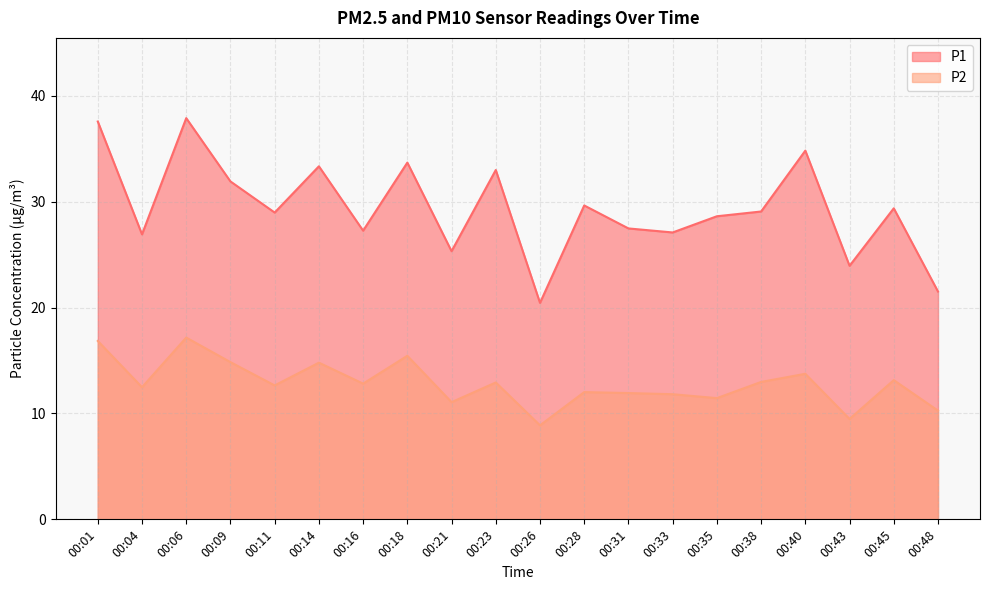

How many lines are shown in the chart?

2